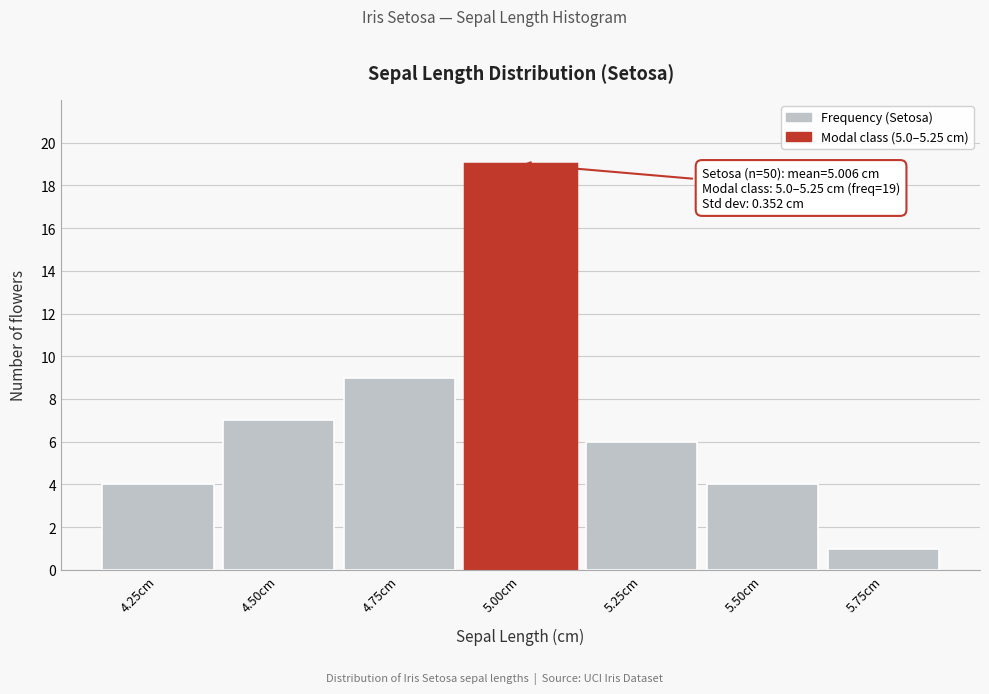

Reading right to left, list all the values displayed in this chart.

1	4	6	19	9	7	4